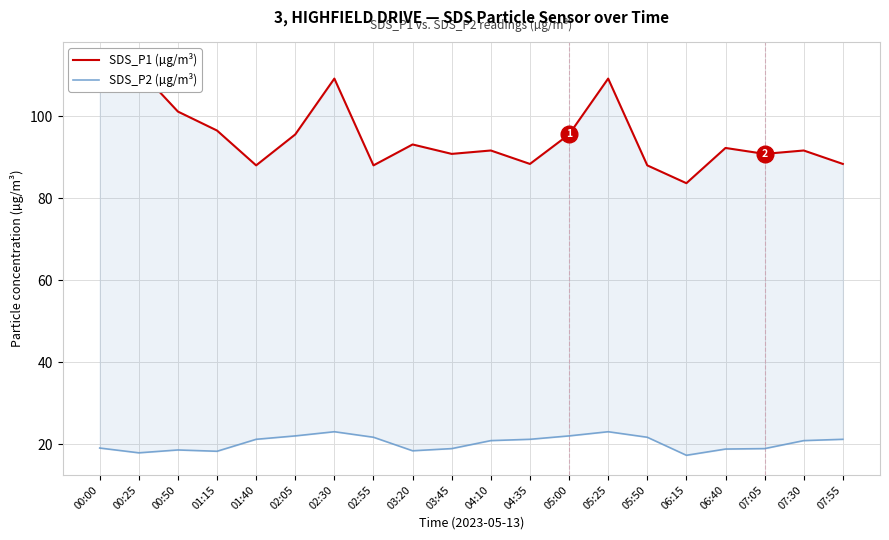

True or false: SDS_P2 (µg/m³) has more than 2 points higher than both neighbors.

True